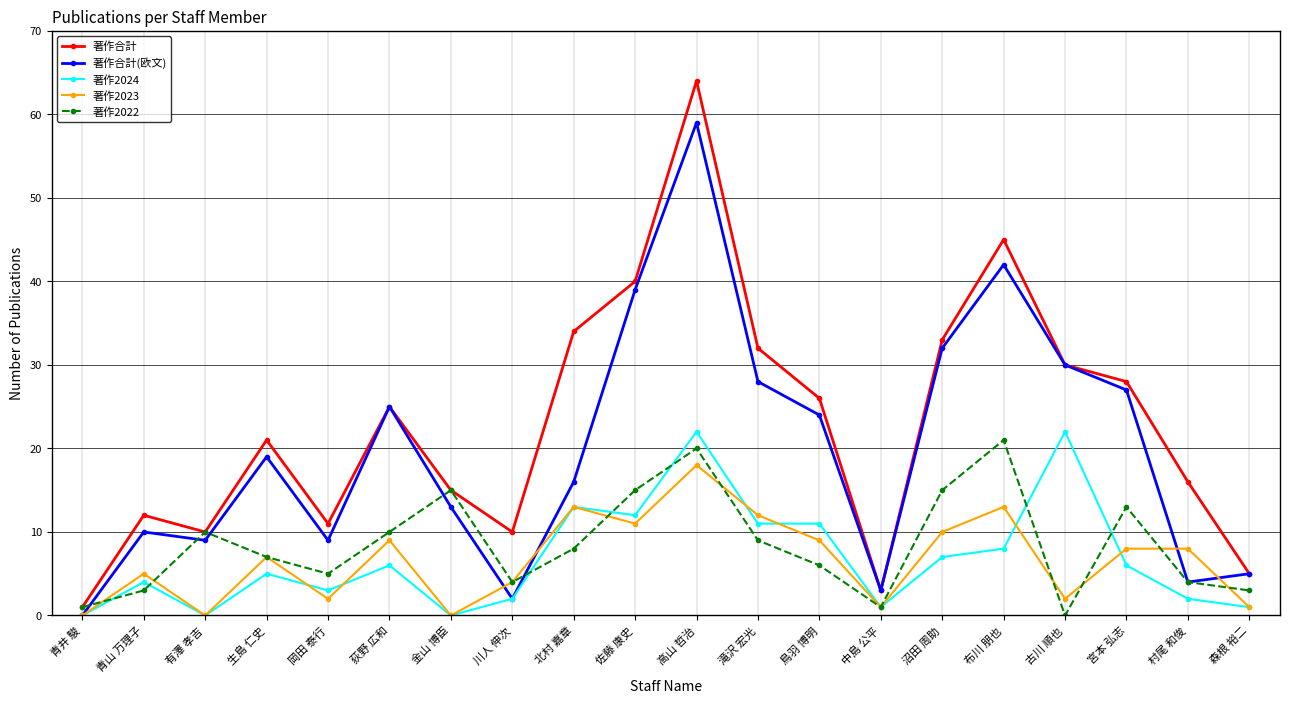

True or false: 著作合計 and 著作2024 intersect in this chart.

False